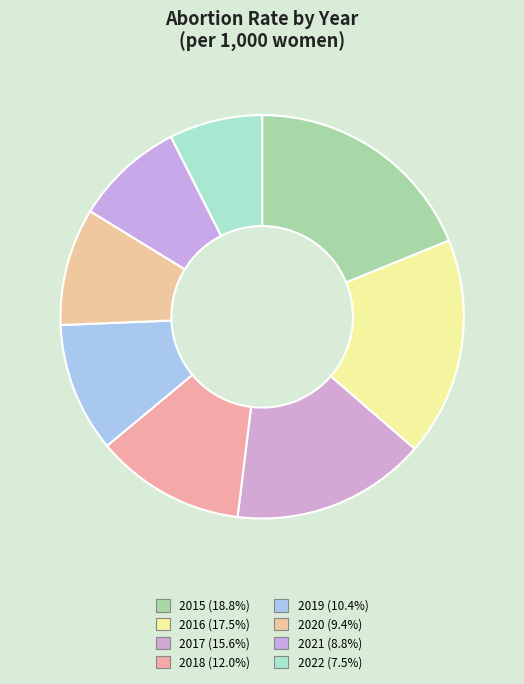

How many segments does this pie chart have?

8